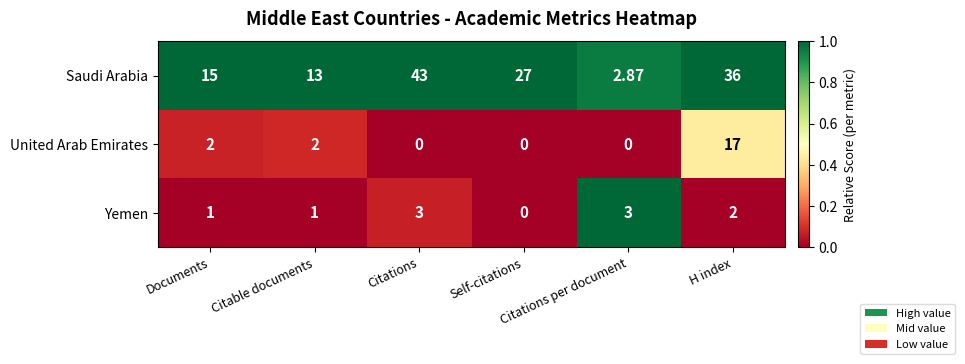

Which series has the widest spread of values?

Saudi Arabia